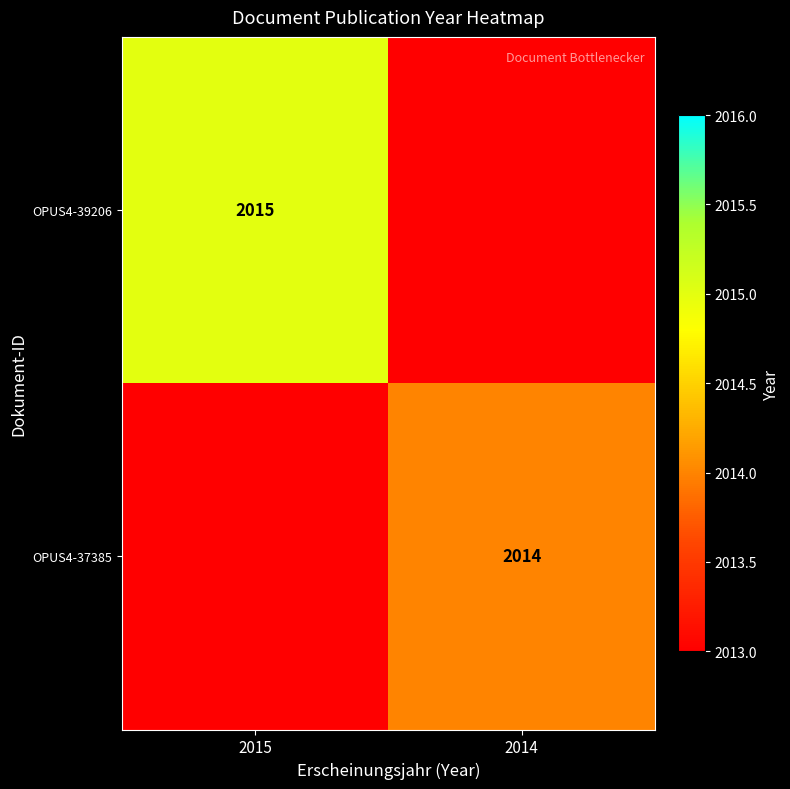

The value of OPUS4-39206 at 2015 is 733. True or false?

False